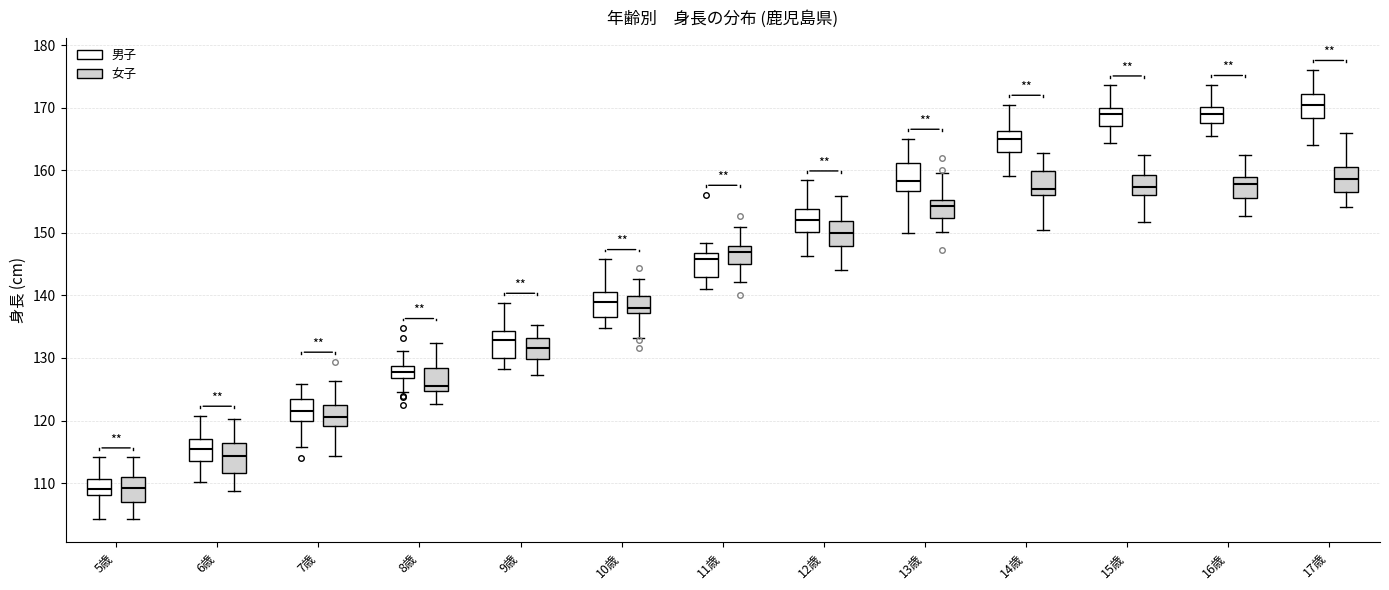

Reading left to right, read every box against the y-axis: the position of its median line, the range the box covers, and the ends of its whiskers. The values are not printed on the chart, so give them approximately, as read against the axis.

5歳 (男子): median 109, box 108 to 111, whiskers 104 to 114
5歳 (女子): median 109, box 107 to 111, whiskers 104 to 114
6歳 (男子): median 115, box 114 to 117, whiskers 110 to 121
6歳 (女子): median 114, box 112 to 116, whiskers 109 to 120
7歳 (男子): median 121, box 120 to 123, whiskers 116 to 126
7歳 (女子): median 120, box 119 to 122, whiskers 114 to 126
8歳 (男子): median 128, box 127 to 129, whiskers 125 to 131
8歳 (女子): median 126, box 125 to 128, whiskers 123 to 132
9歳 (男子): median 133, box 130 to 134, whiskers 128 to 139
9歳 (女子): median 132, box 130 to 133, whiskers 127 to 135
10歳 (男子): median 139, box 137 to 140, whiskers 135 to 146
10歳 (女子): median 138, box 137 to 140, whiskers 133 to 143
11歳 (男子): median 146, box 143 to 147, whiskers 141 to 148
11歳 (女子): median 147, box 145 to 148, whiskers 142 to 151
12歳 (男子): median 152, box 150 to 154, whiskers 146 to 158
12歳 (女子): median 150, box 148 to 152, whiskers 144 to 156
13歳 (男子): median 158, box 157 to 161, whiskers 150 to 165
13歳 (女子): median 154, box 152 to 155, whiskers 150 to 159
14歳 (男子): median 165, box 163 to 166, whiskers 159 to 170
14歳 (女子): median 157, box 156 to 160, whiskers 150 to 163
15歳 (男子): median 169, box 167 to 170, whiskers 164 to 174
15歳 (女子): median 157, box 156 to 159, whiskers 152 to 162
16歳 (男子): median 169, box 168 to 170, whiskers 165 to 174
16歳 (女子): median 158, box 156 to 159, whiskers 153 to 162
17歳 (男子): median 170, box 168 to 172, whiskers 164 to 176
17歳 (女子): median 159, box 157 to 160, whiskers 154 to 166